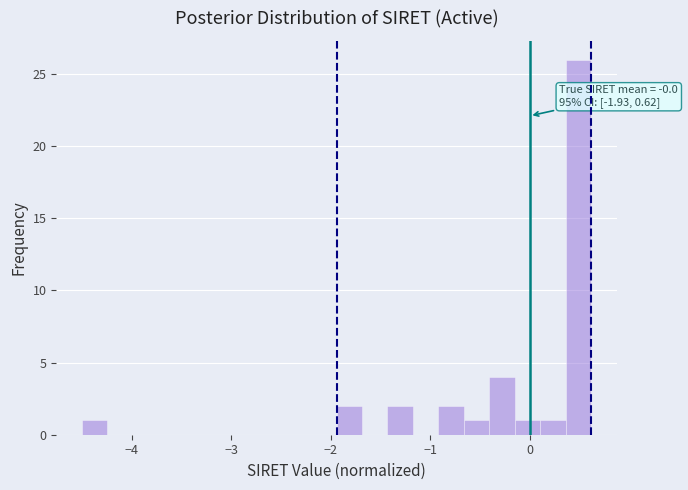

Read against the x-axis, roughly where is the centre of the tallest bar?

0.5